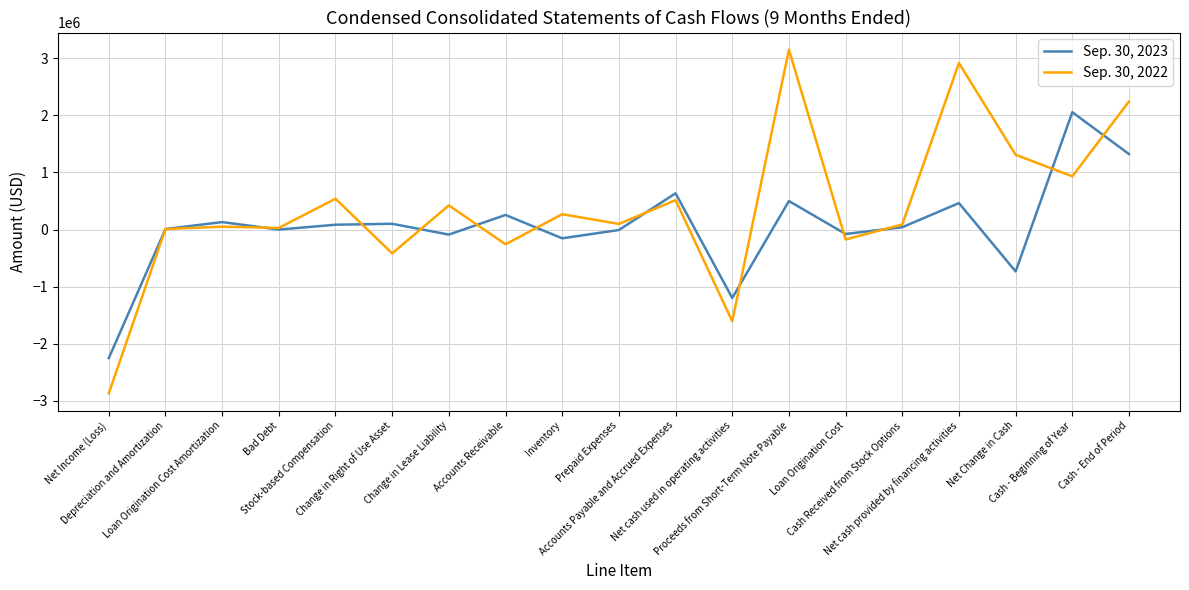

Rank the series by their average value, from lowest to highest.

Sep. 30, 2023, Sep. 30, 2022